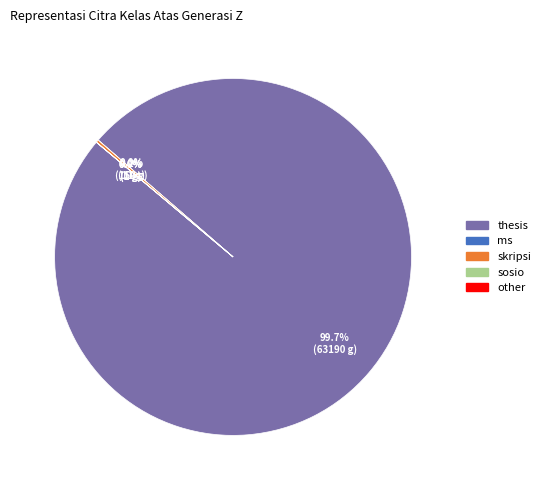

Which category has the biggest portion of the pie?

thesis